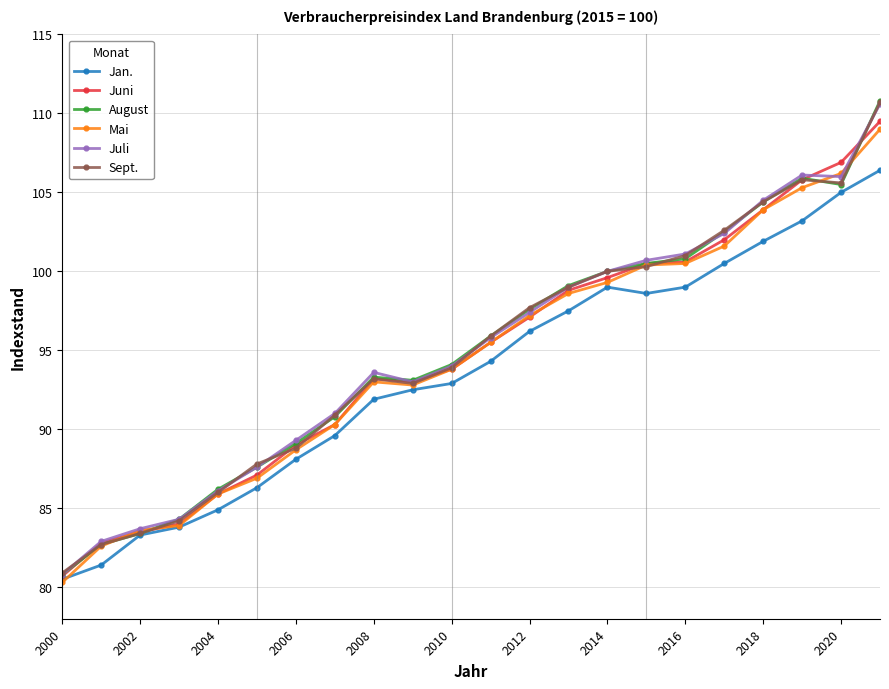

True or false: Mai has more than 0 points higher than both neighbors.

True